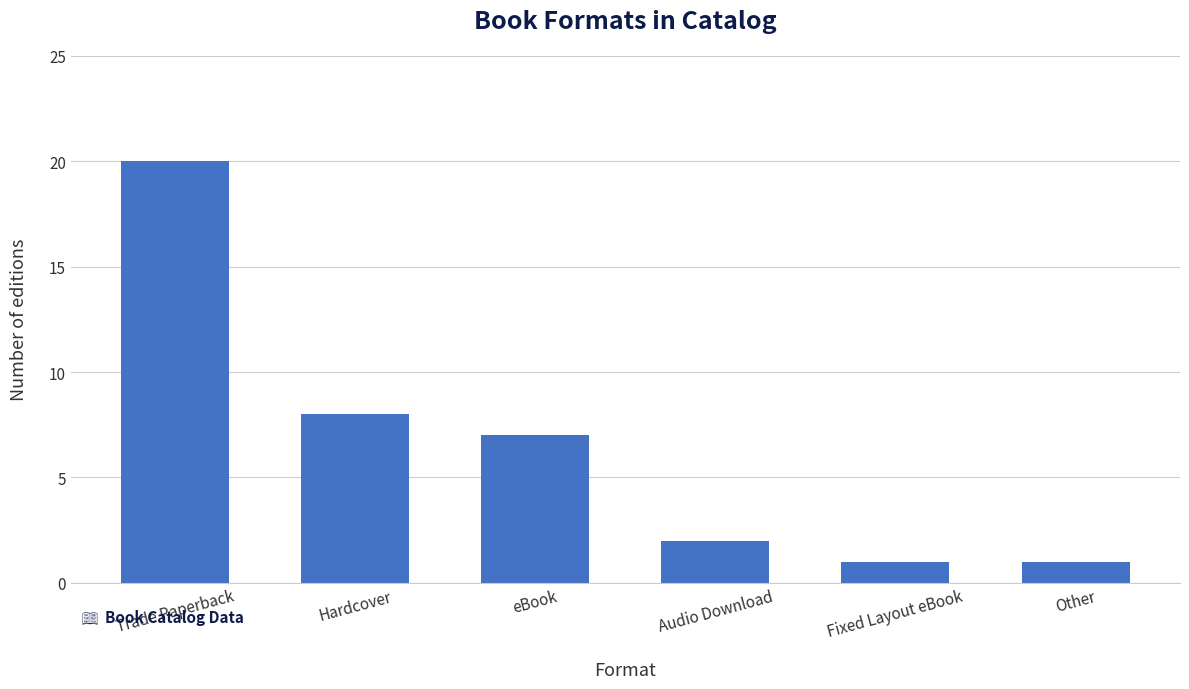

What is the minimum value shown in the chart?

1